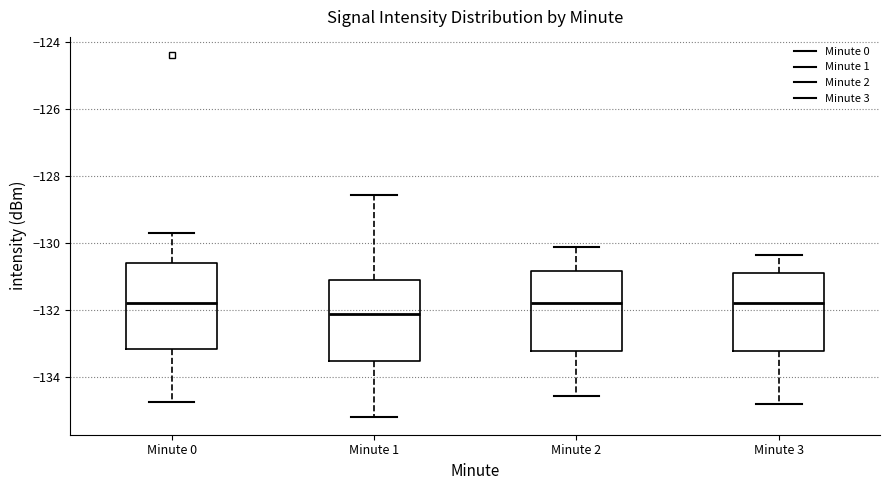

Which box has the lowest median line?

Minute 1